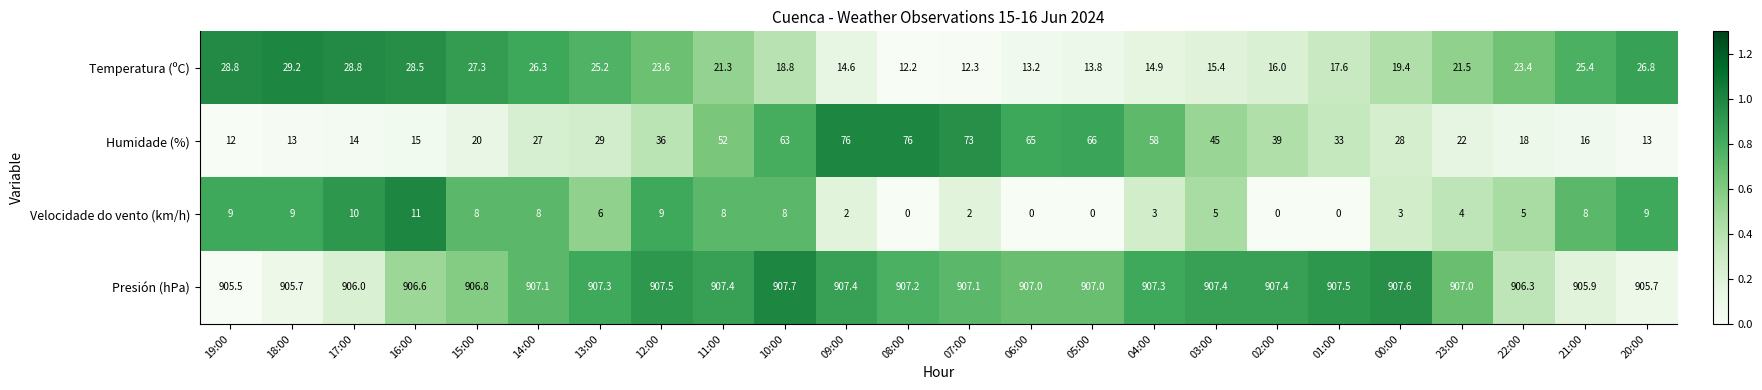

Between 11:00 and 05:00, which series saw the biggest shift?

Humidade (%)